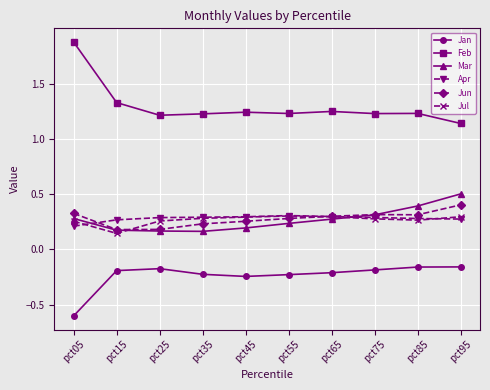

Is it true that Jan equals -1.0 at pct05?

False